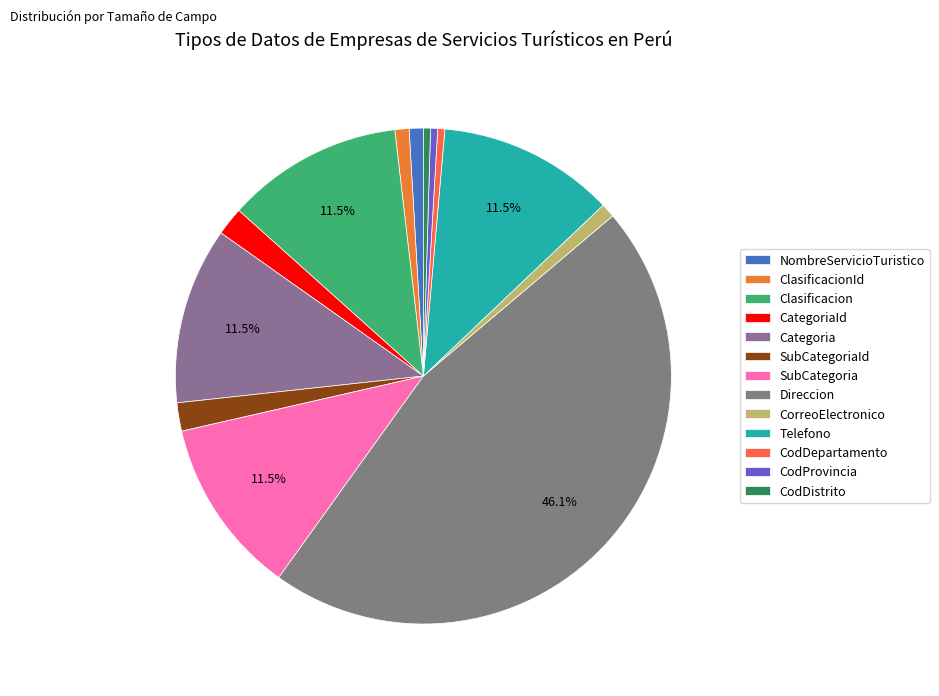

Rank the categories by value from lowest to highest.

CodDepartamento, CodProvincia, CodDistrito, NombreServicioTuristico, ClasificacionId, CorreoElectronico, CategoriaId, SubCategoriaId, Clasificacion, Categoria, SubCategoria, Telefono, Direccion